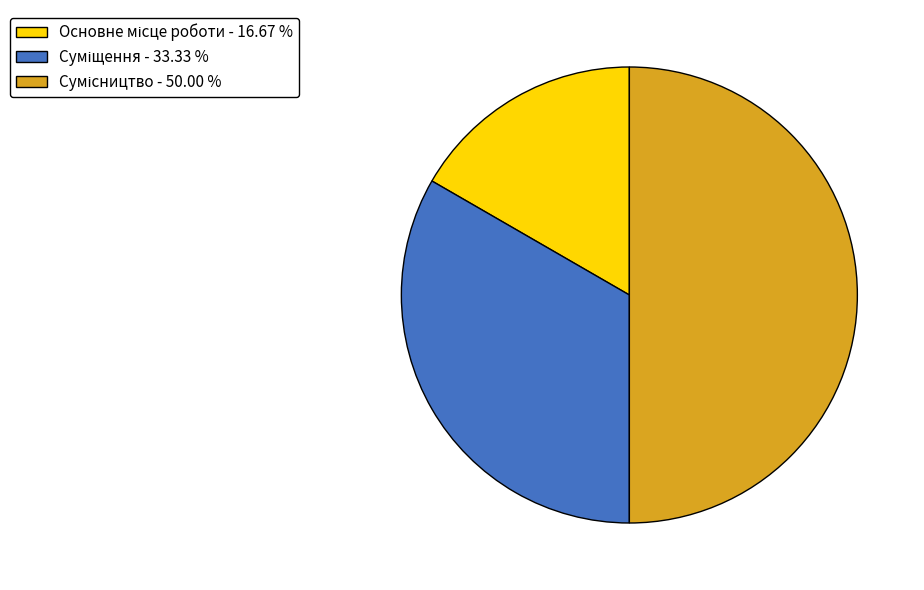

Rank the categories by value from highest to lowest.

Сумісництво, Суміщення, Основне місце роботи